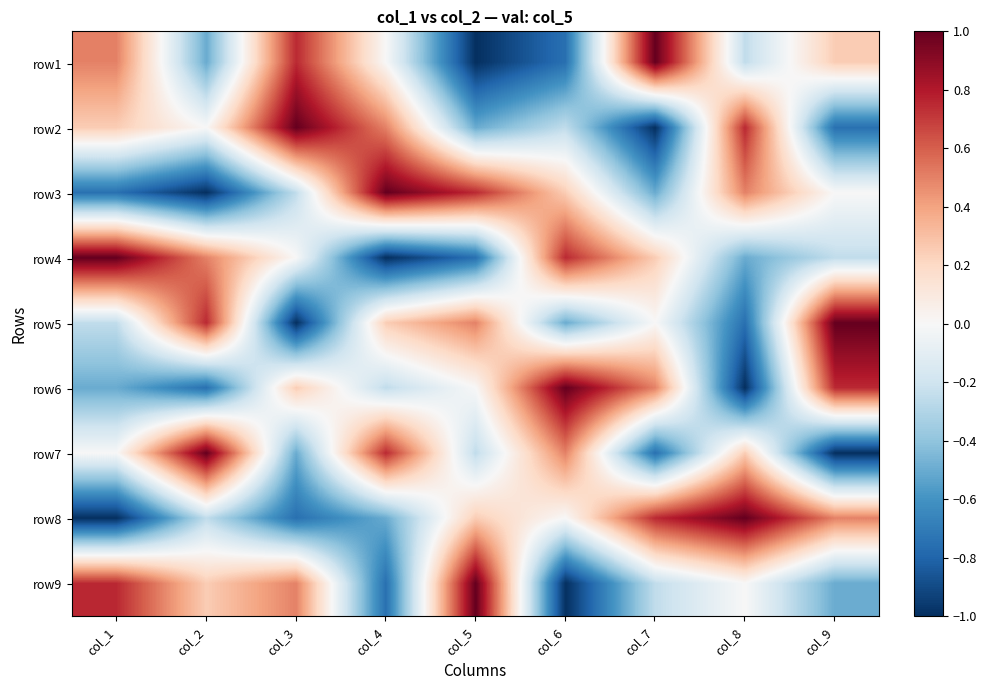

Reading right to left, extract all data points from this chart.

row1: col_9=0.2	col_8=-0.2	col_7=1.0	col_6=-0.8	col_5=-1.0	col_4=0.0	col_3=0.8	col_2=-0.5	col_1=0.5
row2: col_9=-0.8	col_8=0.8	col_7=-1.0	col_6=-0.2	col_5=-0.5	col_4=0.5	col_3=1.0	col_2=0.0	col_1=0.2
row3: col_9=0.0	col_8=0.5	col_7=-0.5	col_6=0.2	col_5=0.8	col_4=1.0	col_3=-0.2	col_2=-1.0	col_1=-0.8
row4: col_9=-0.2	col_8=-0.5	col_7=0.2	col_6=0.8	col_5=-0.8	col_4=-1.0	col_3=0.0	col_2=0.5	col_1=1.0
row5: col_9=1.0	col_8=-0.8	col_7=0.0	col_6=-0.5	col_5=0.5	col_4=0.2	col_3=-1.0	col_2=0.8	col_1=-0.2
row6: col_9=0.8	col_8=-1.0	col_7=0.5	col_6=1.0	col_5=0.0	col_4=-0.2	col_3=0.2	col_2=-0.8	col_1=-0.5
row7: col_9=-1.0	col_8=0.2	col_7=-0.8	col_6=0.5	col_5=-0.2	col_4=0.8	col_3=-0.5	col_2=1.0	col_1=0.0
row8: col_9=0.5	col_8=1.0	col_7=0.8	col_6=0.0	col_5=0.2	col_4=-0.5	col_3=-0.8	col_2=-0.2	col_1=-1.0
row9: col_9=-0.5	col_8=0.0	col_7=-0.2	col_6=-1.0	col_5=1.0	col_4=-0.8	col_3=0.5	col_2=0.2	col_1=0.8